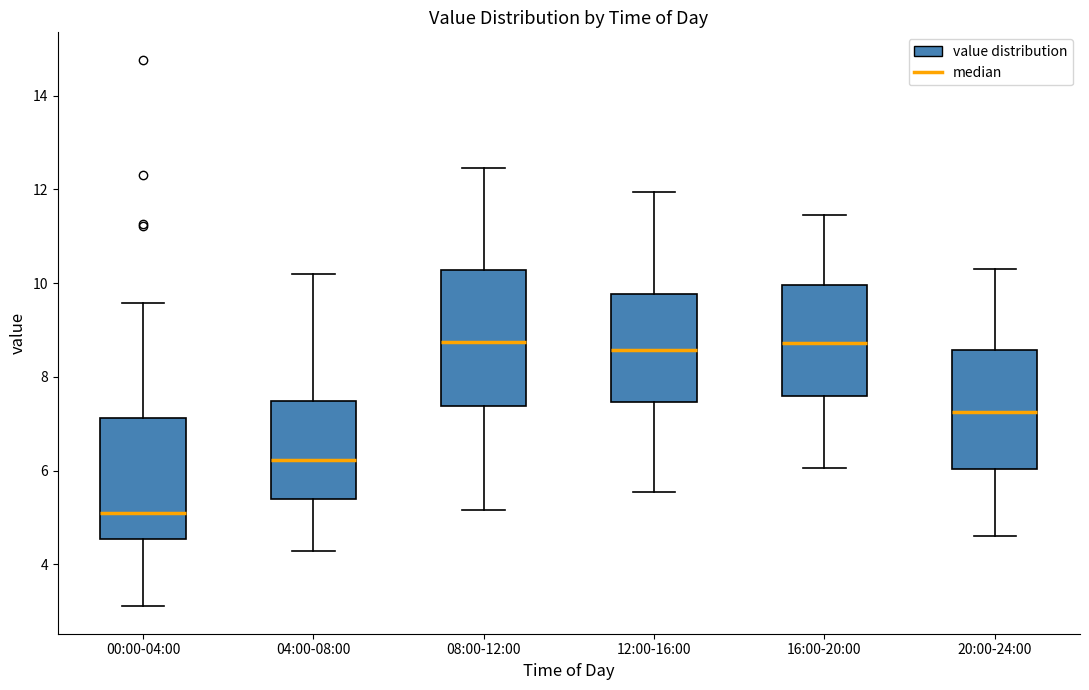

Reading left to right, transcribe this box plot: for each box, give where its median line is, the range the box spans, and where its two whiskers end, as read against the y-axis. The values are not printed on the chart, so give them approximately, as read against the axis.

00:00-04:00: median 5.0, box 4.6 to 7.2, whiskers 3.2 to 9.6
04:00-08:00: median 6.2, box 5.4 to 7.4, whiskers 4.2 to 10.2
08:00-12:00: median 8.8, box 7.4 to 10.2, whiskers 5.2 to 12.4
12:00-16:00: median 8.6, box 7.4 to 9.8, whiskers 5.6 to 12.0
16:00-20:00: median 8.8, box 7.6 to 10.0, whiskers 6.0 to 11.4
20:00-24:00: median 7.2, box 6.0 to 8.6, whiskers 4.6 to 10.4